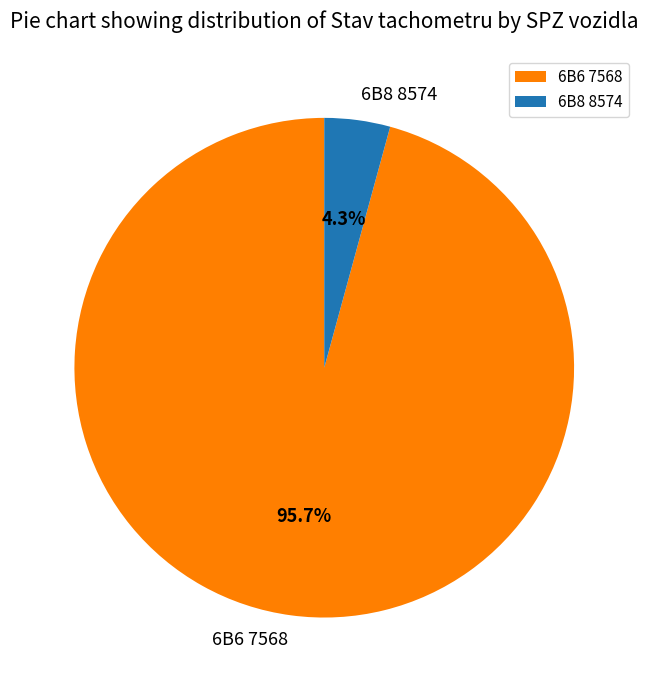

What percentage do 6B6 7568 and 6B8 8574 together represent?

100.0%